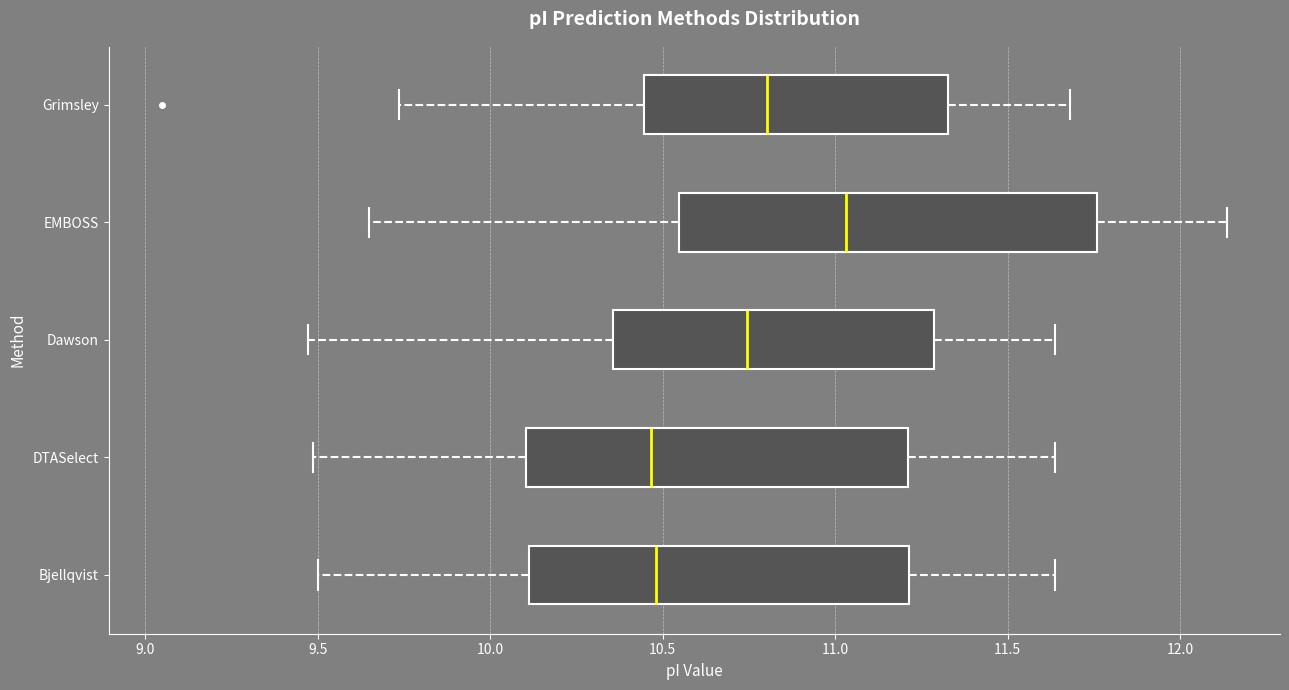

Where does the left whisker of the box for Bjellqvist end on the x-axis? The values are not printed on the chart, so give them approximately, as read against the axis.

9.50